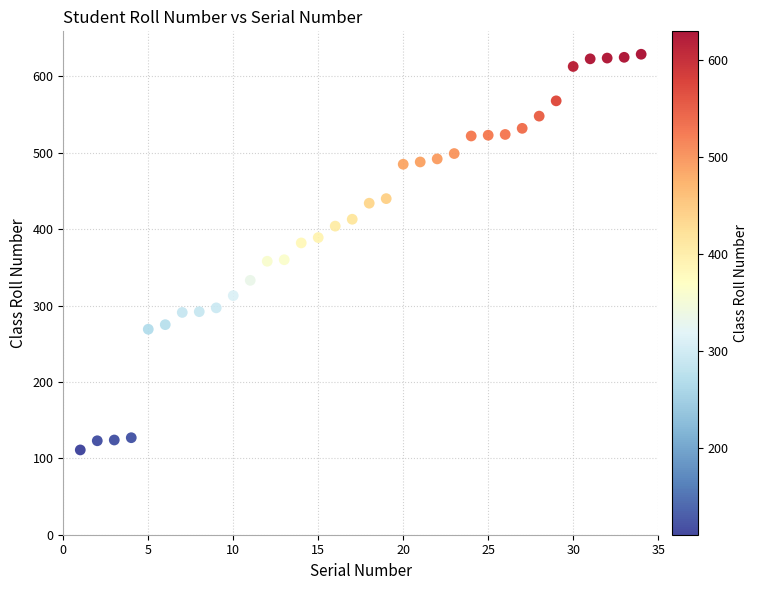

What is the range of X values (max minus min)?

33